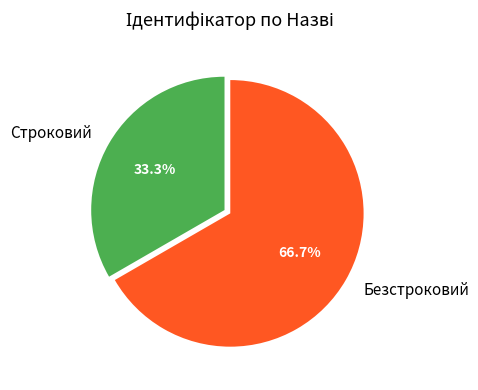

Approximately how many times larger is the value at Безстроковий compared to Строковий?

2.0